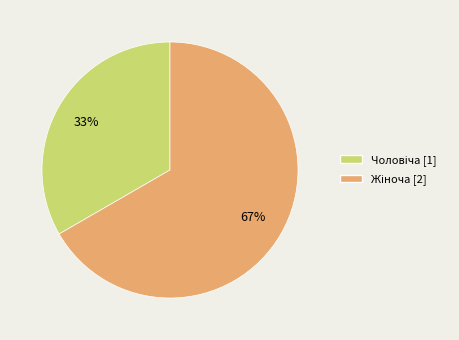

Is there a majority slice in this chart?

Yes